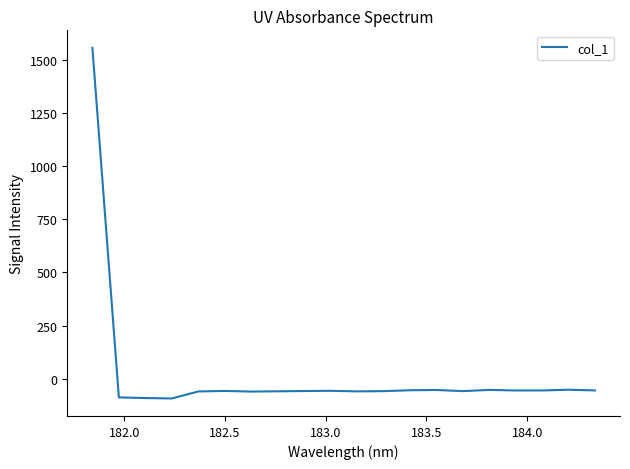

What is the smallest value displayed?

-94.0